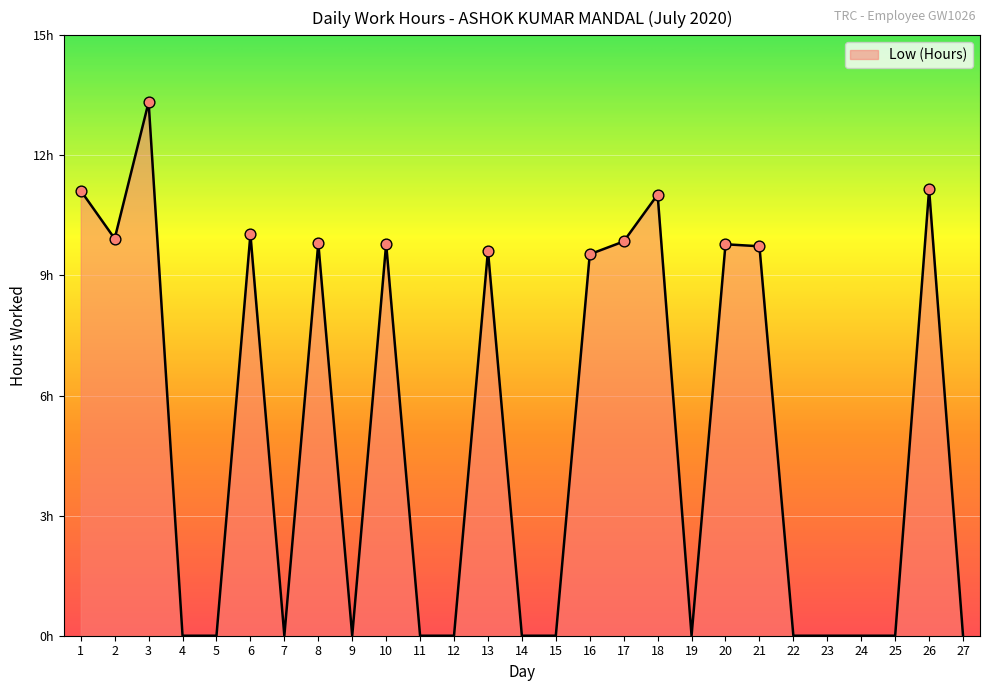

Does the chart have visible grid lines?

Yes